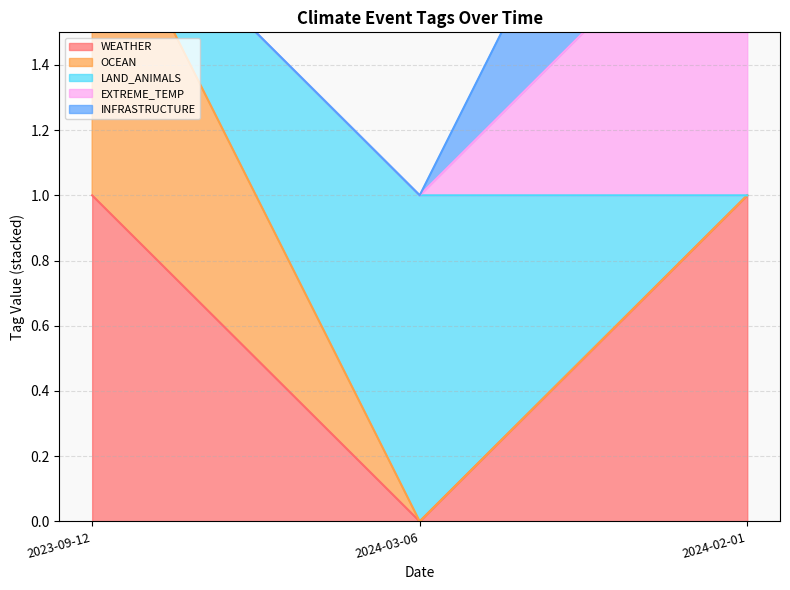

The value of LAND_ANIMALS at 2023-09-12 is 2. True or false?

True